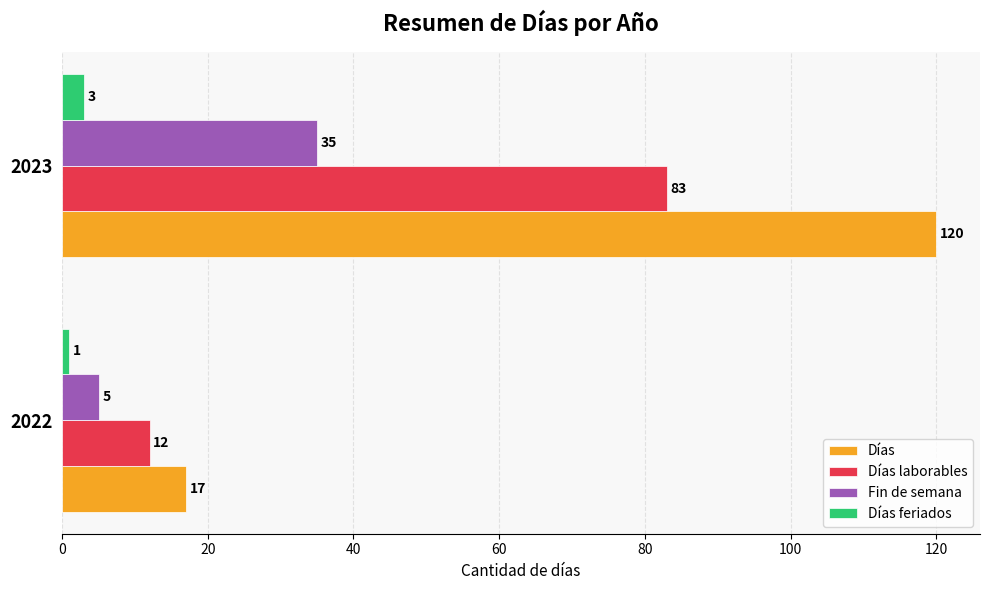

What is the spread (max minus min) of values at 2022?

16